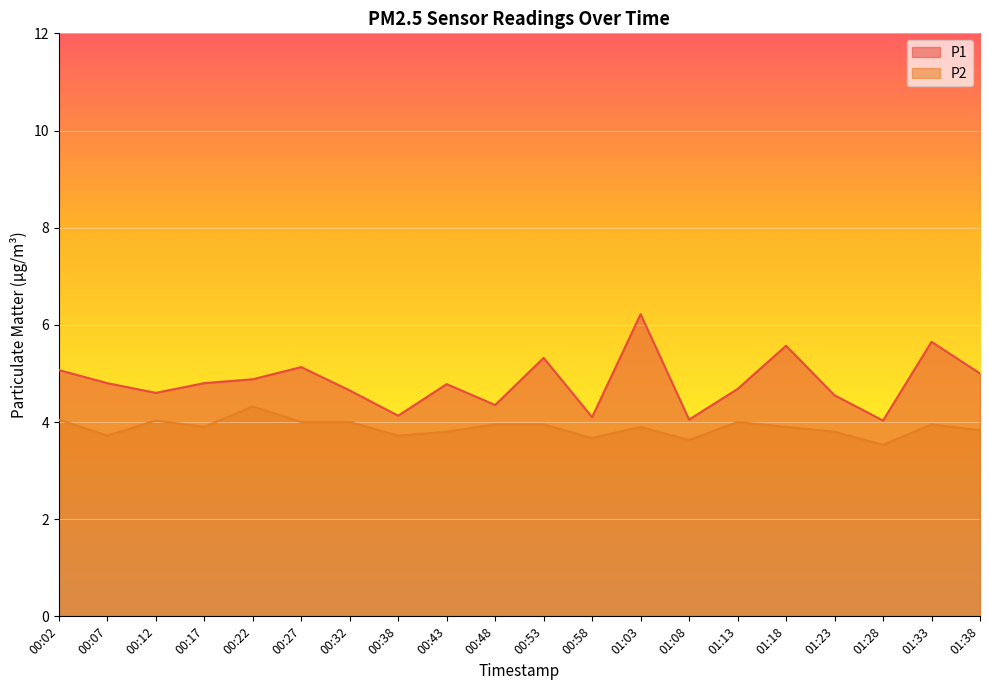

Does the chart display data point markers on the line(s)?

No